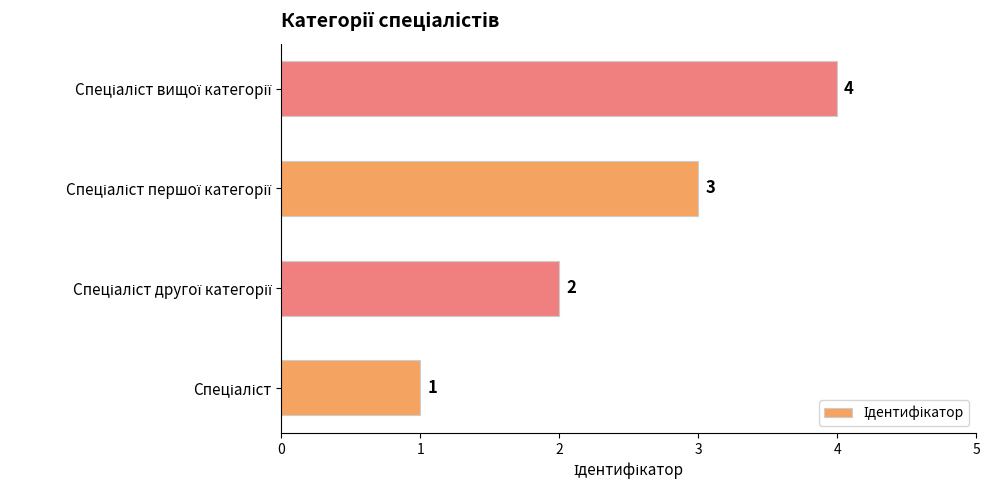

Count the values in the range 2 to 4.

3